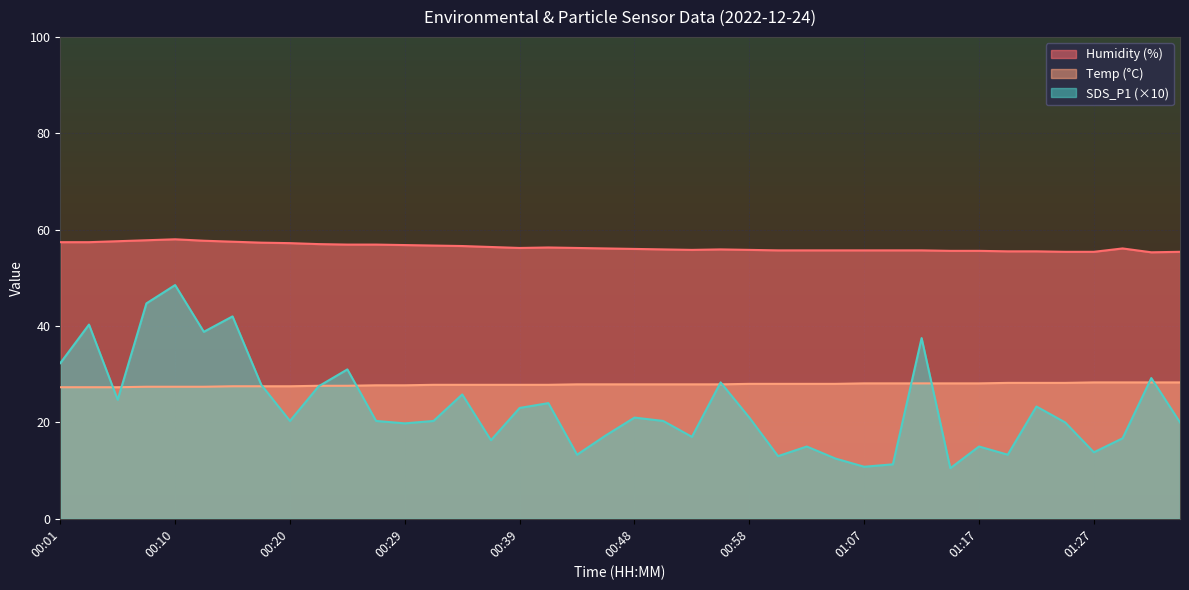

Does the chart display data point markers on the line(s)?

No